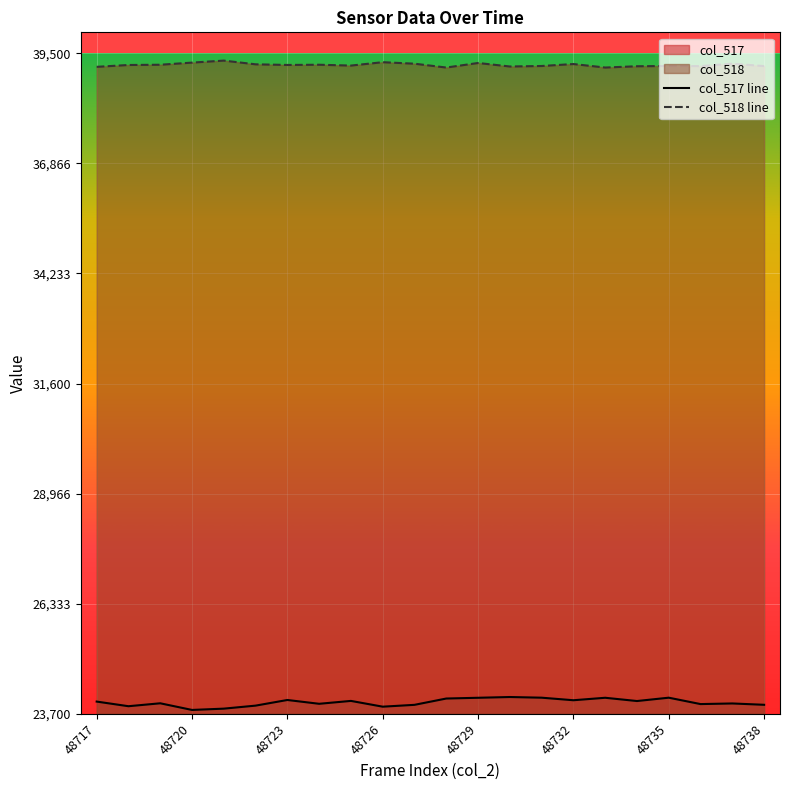

The value of col_518 line at 48726 is 39286. True or false?

True